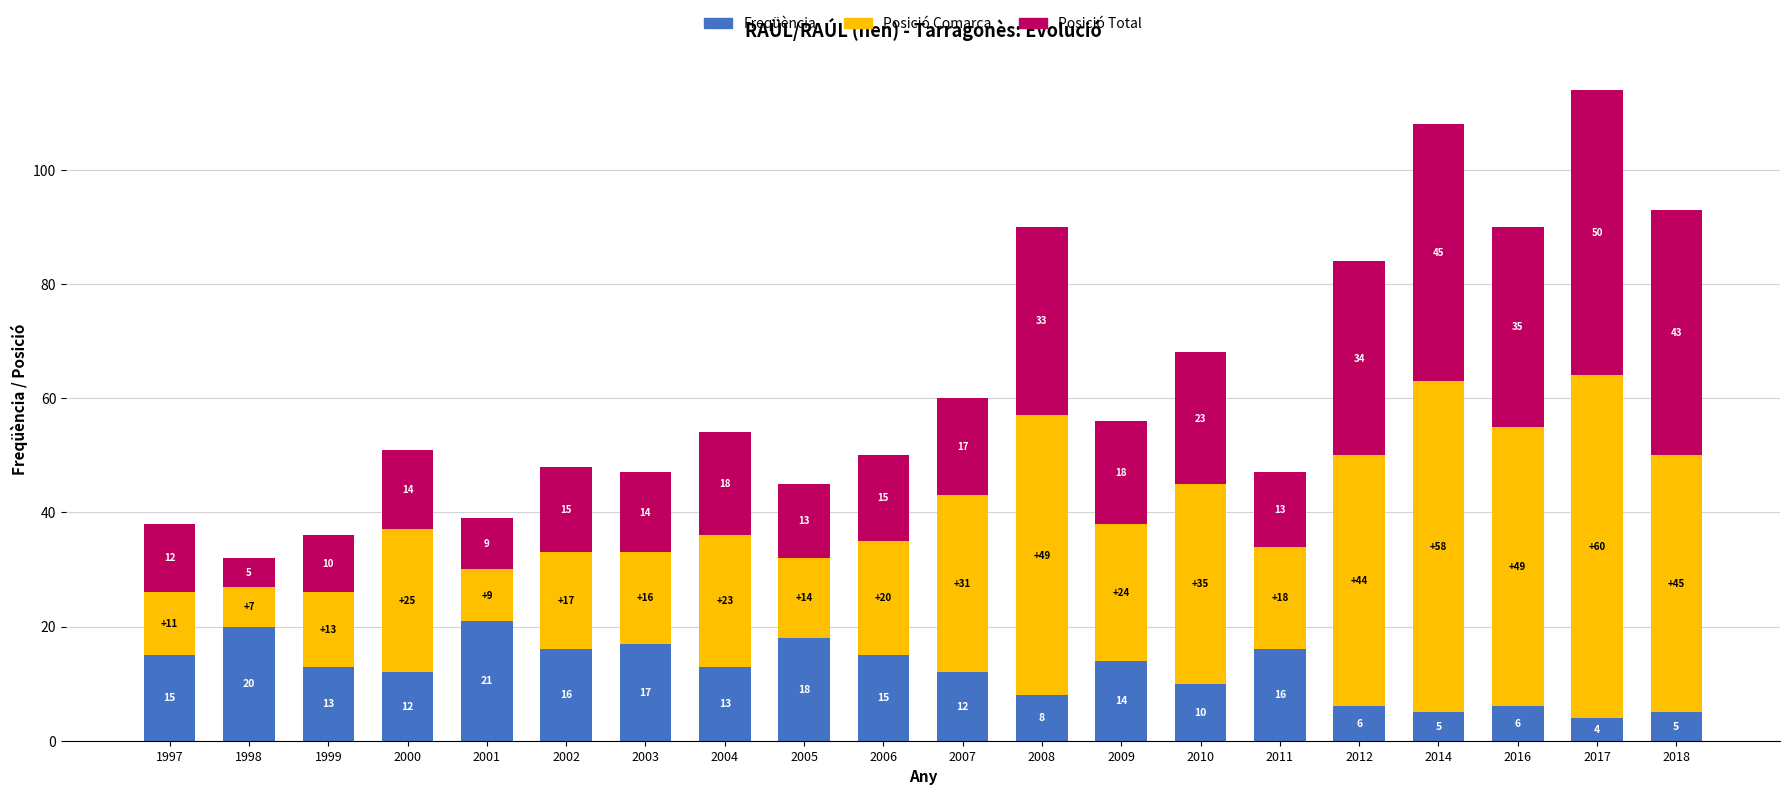

Reading left to right, list the values for the Freqüència series.

1997=15	1998=20	1999=13	2000=12	2001=21	2002=16	2003=17	2004=13	2005=18	2006=15	2007=12	2008=8	2009=14	2010=10	2011=16	2012=6	2014=5	2016=6	2017=4	2018=5